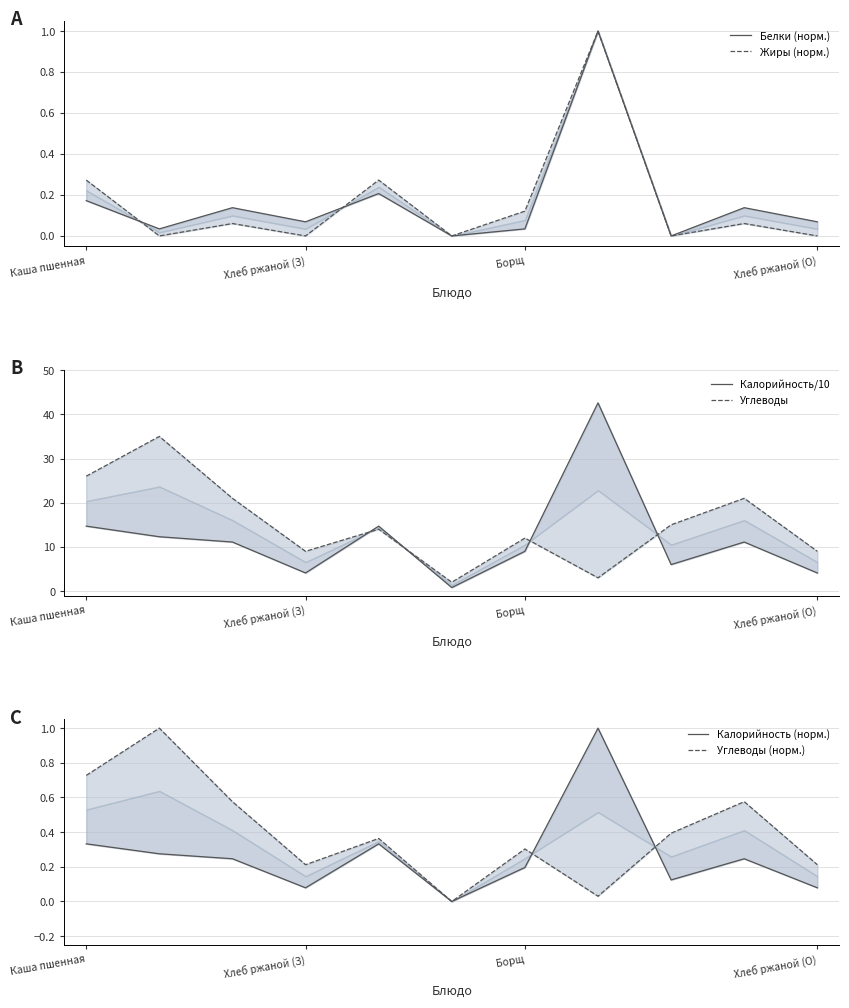

At how many categories does at least one series exceed 8?

10